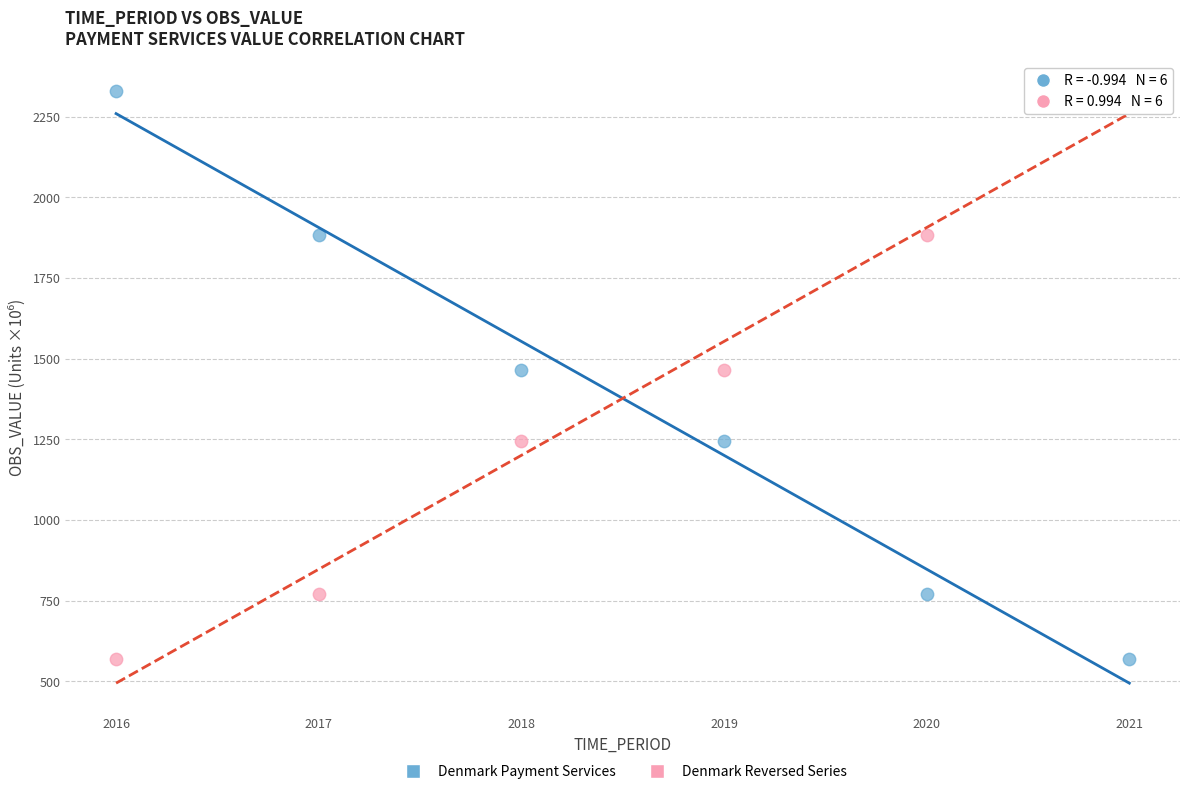

Across all data points, what is the average X value?

2018.5